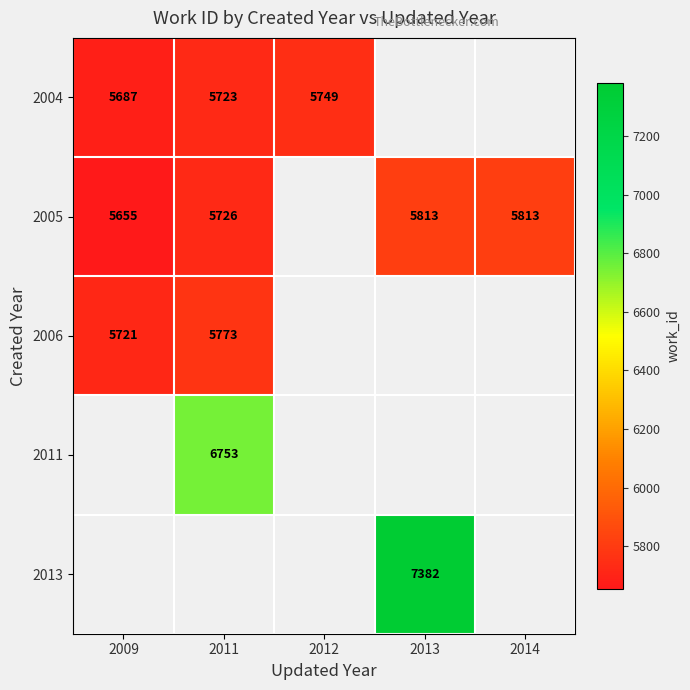

True or false: 2011 has a value of 6753 at 2011.

True